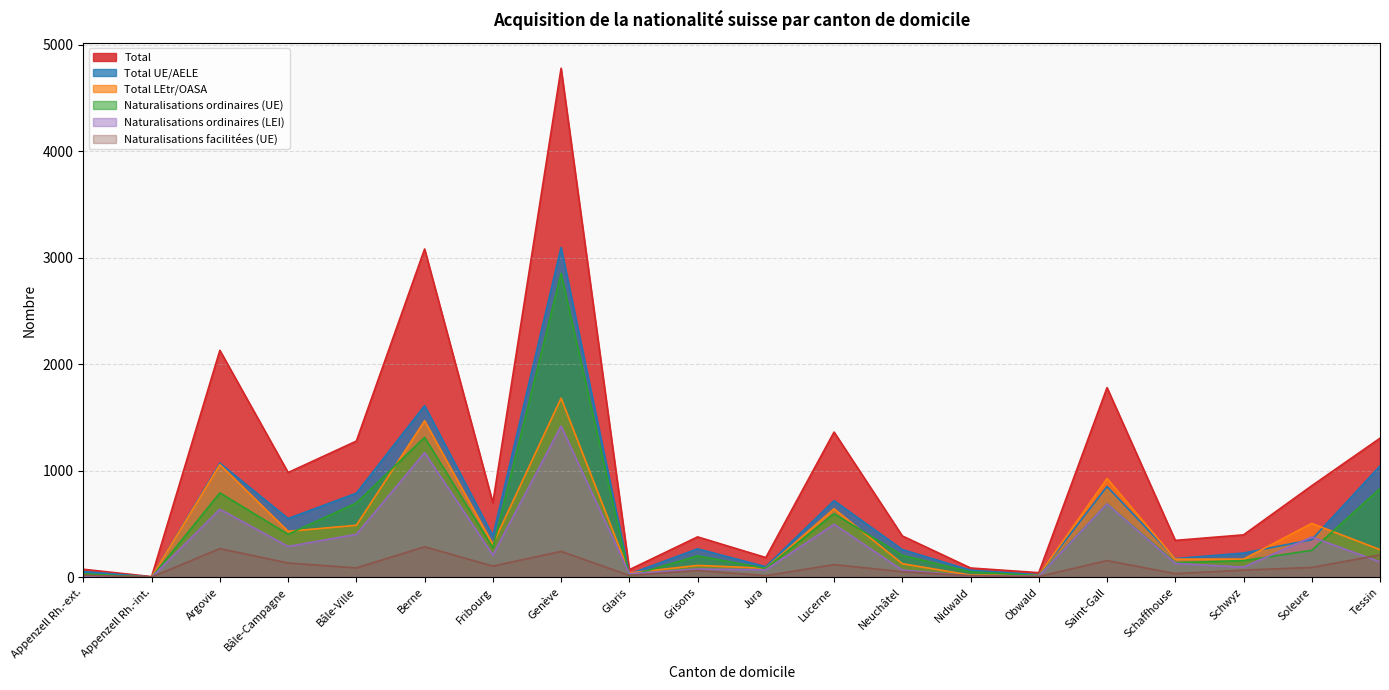

What are all the series names shown in the legend?

Total, Total UE/AELE, Total LEtr/OASA, Naturalisations ordinaires (UE), Naturalisations ordinaires (LEI), Naturalisations facilitées (UE)